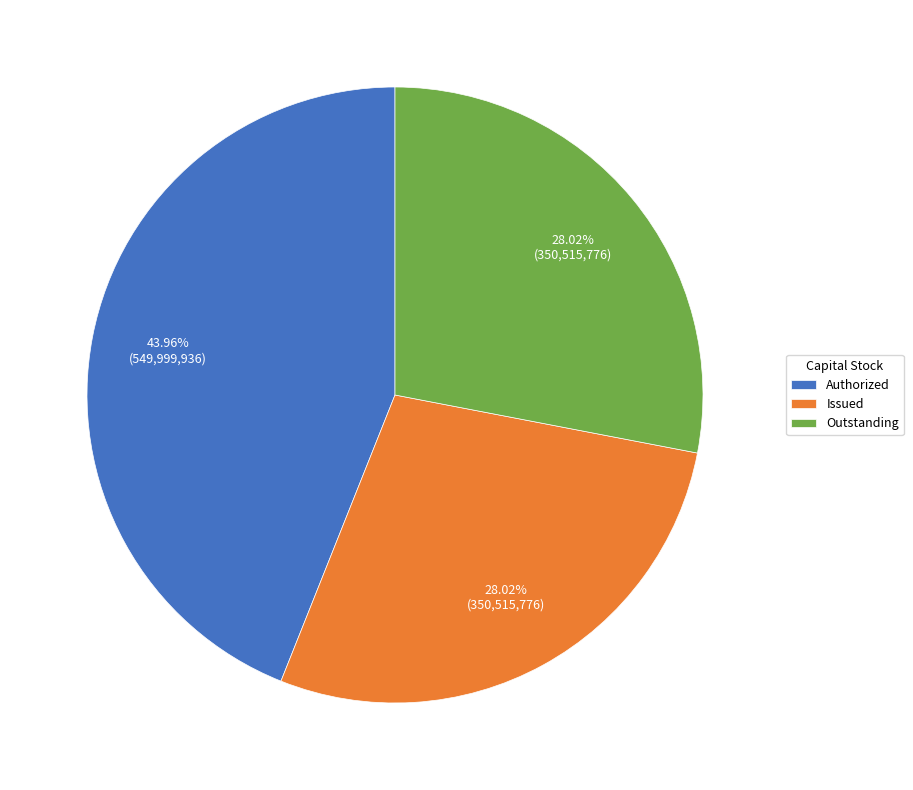

Is there a majority slice in this chart?

No